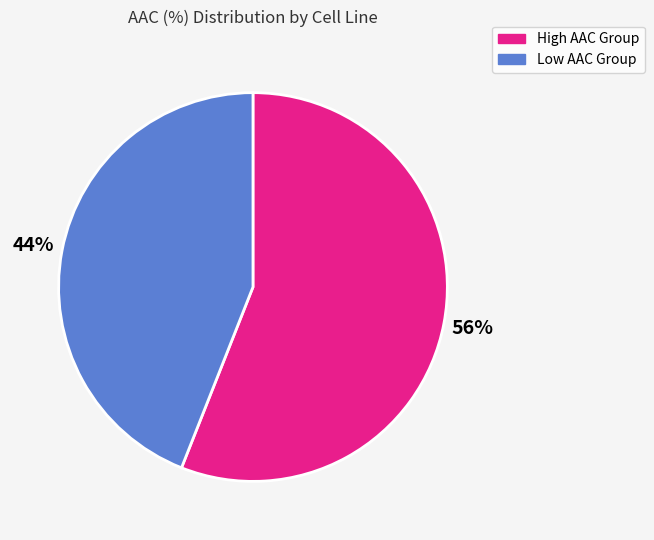

How many slices are in this pie chart?

2